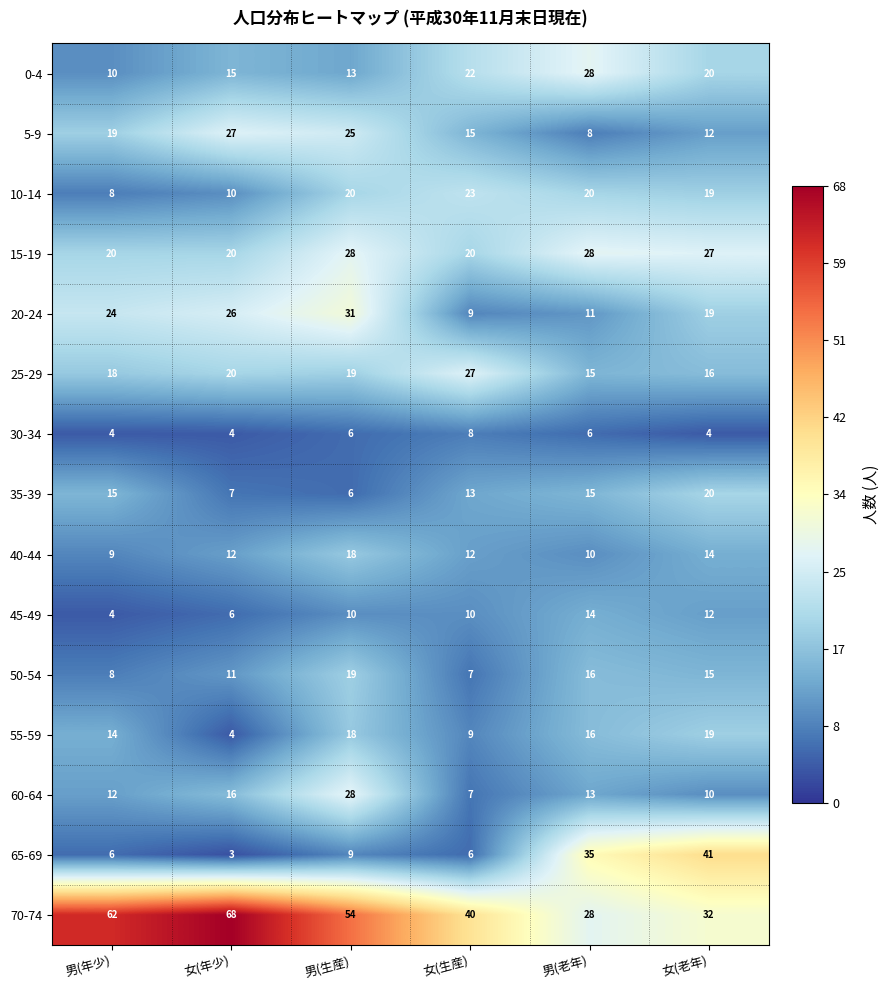

Is it true that 15-19 equals 6 at 女(生産)?

False